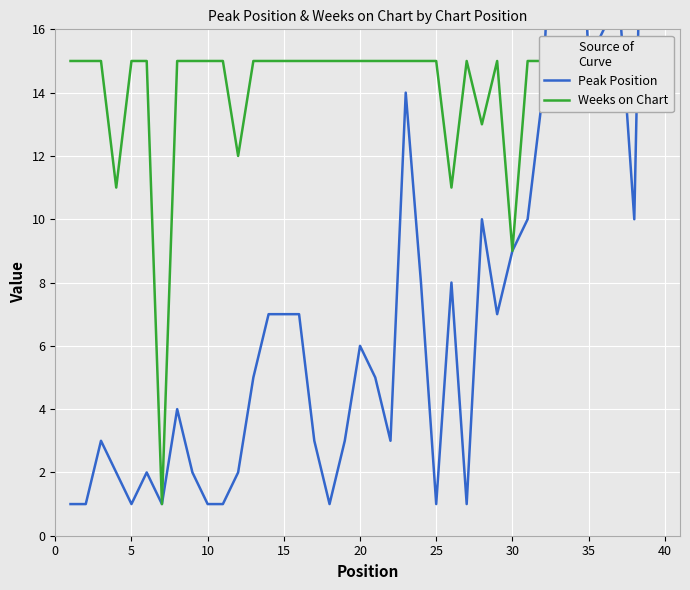

What is the value of the Weeks on Chart point at the 5th from the left?

15